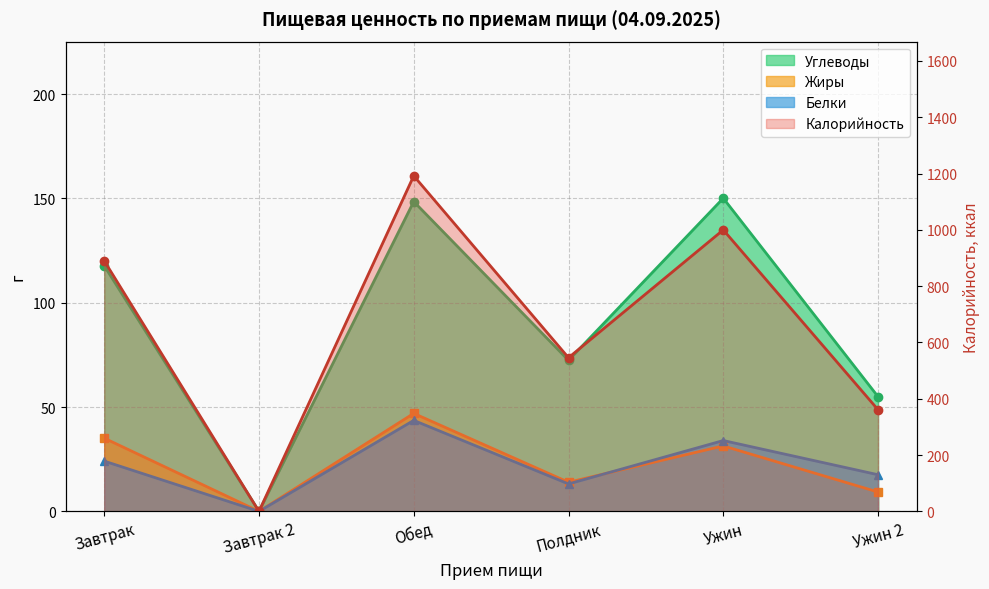

How many interior local valleys does the Калорийность series have?

2